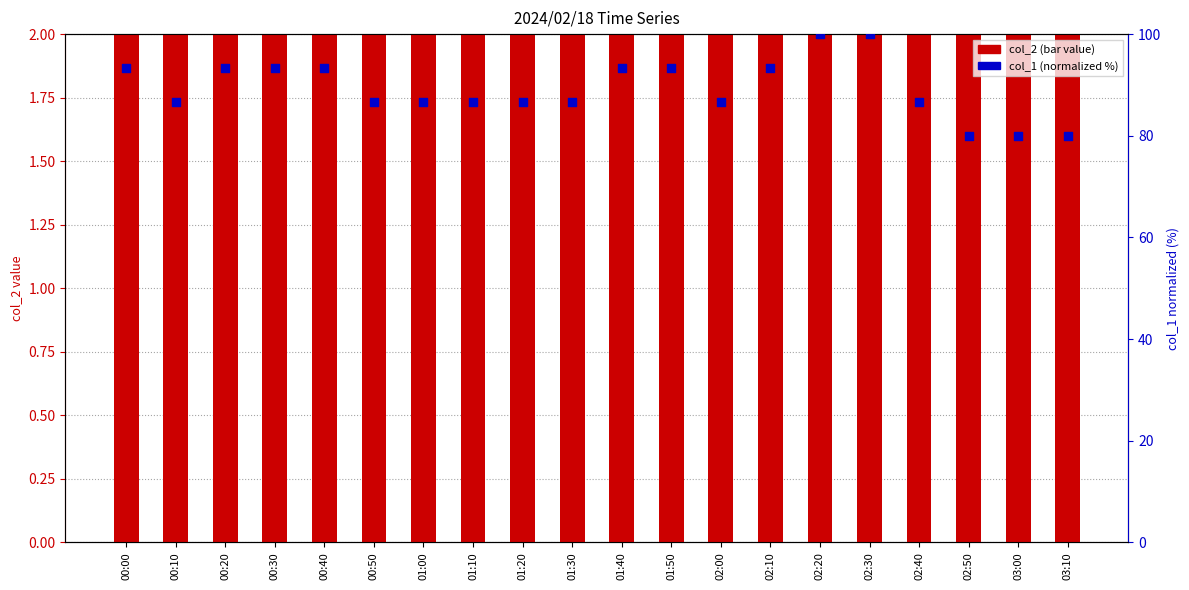

At how many categories does at least one series exceed 33?

20